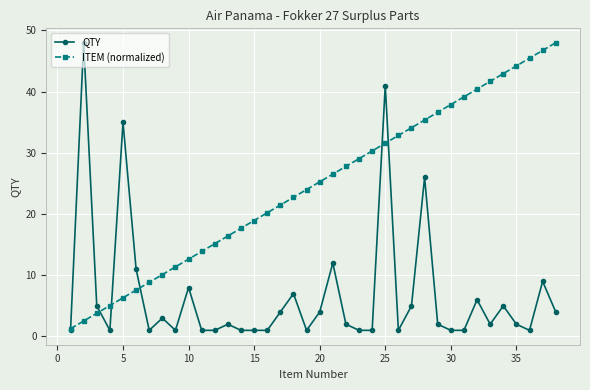

List the series in order of their overall mean, highest first.

ITEM (normalized), QTY